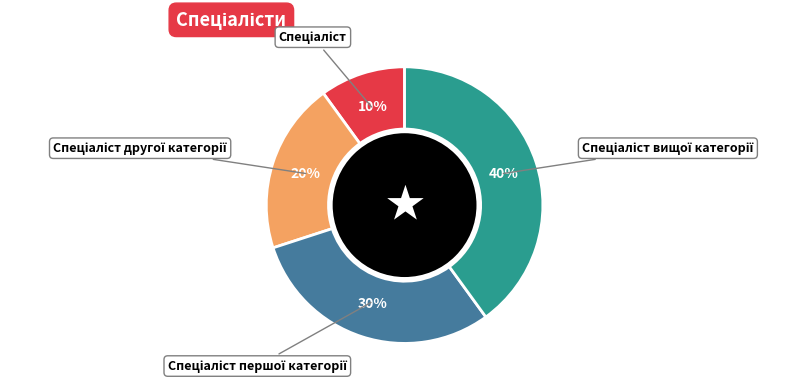

How many slices are in this pie chart?

4